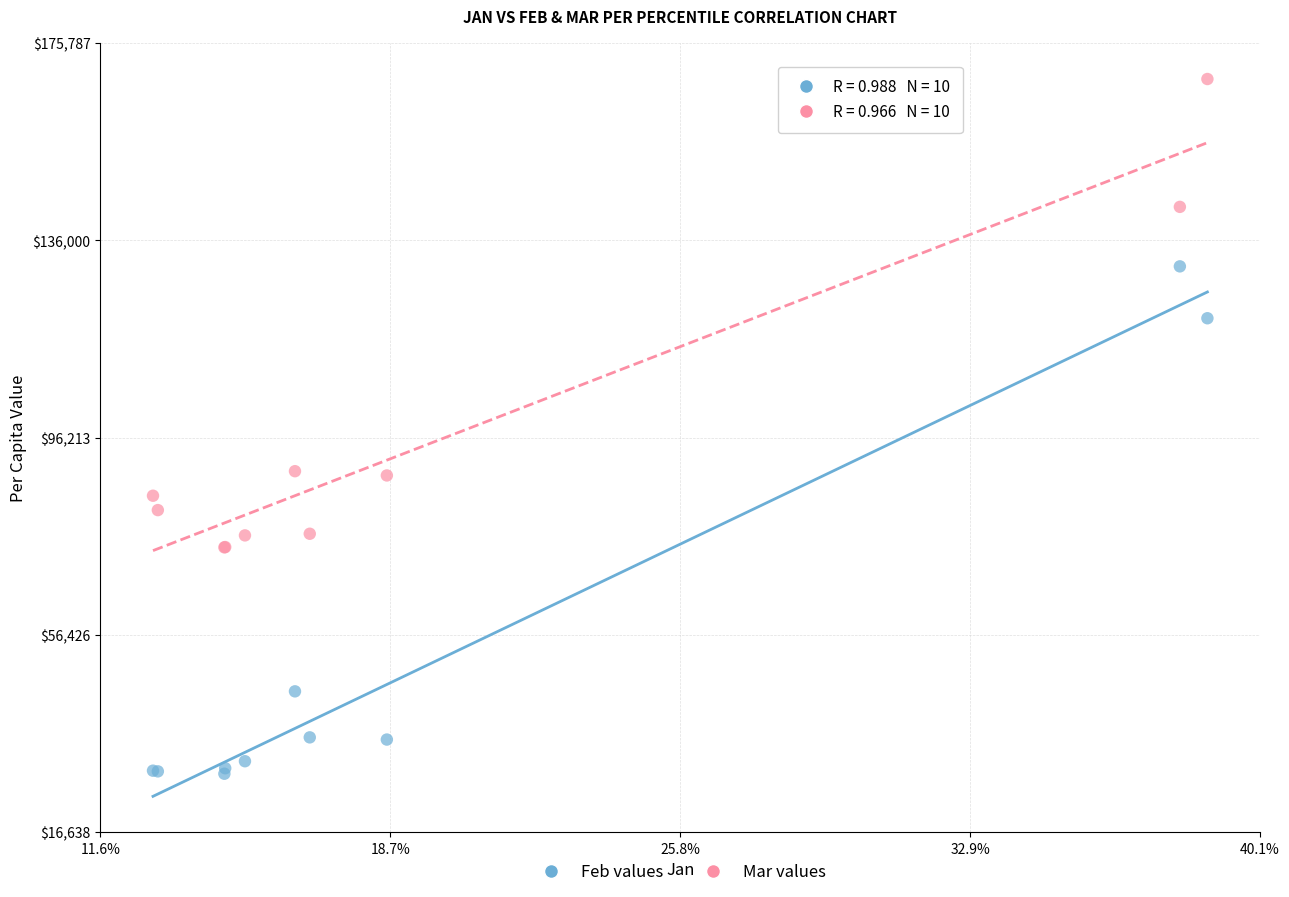

What are all the series names shown in the legend?

Feb values, Mar values